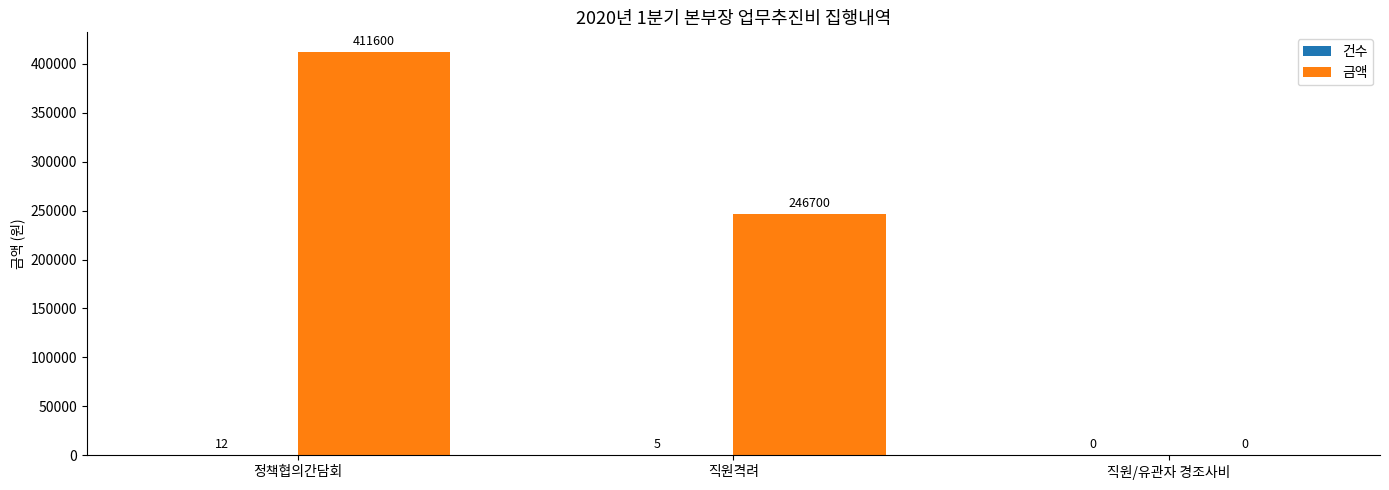

Which series has the largest range (max minus min)?

금액